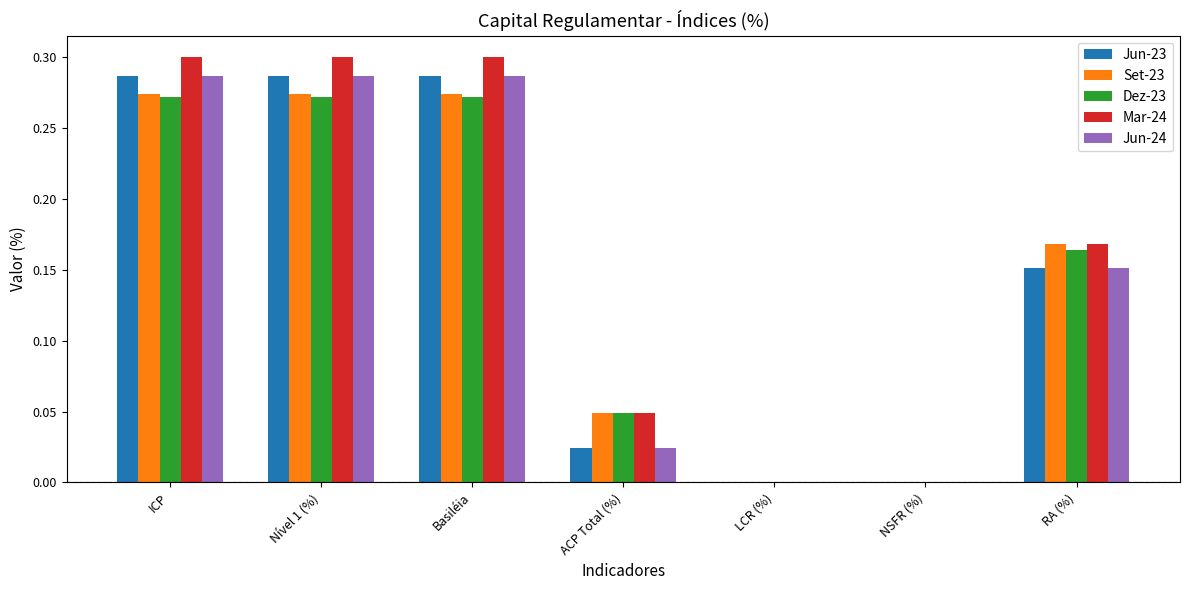

Is it true that Jun-23 equals 0.3 at Basiléia?

True